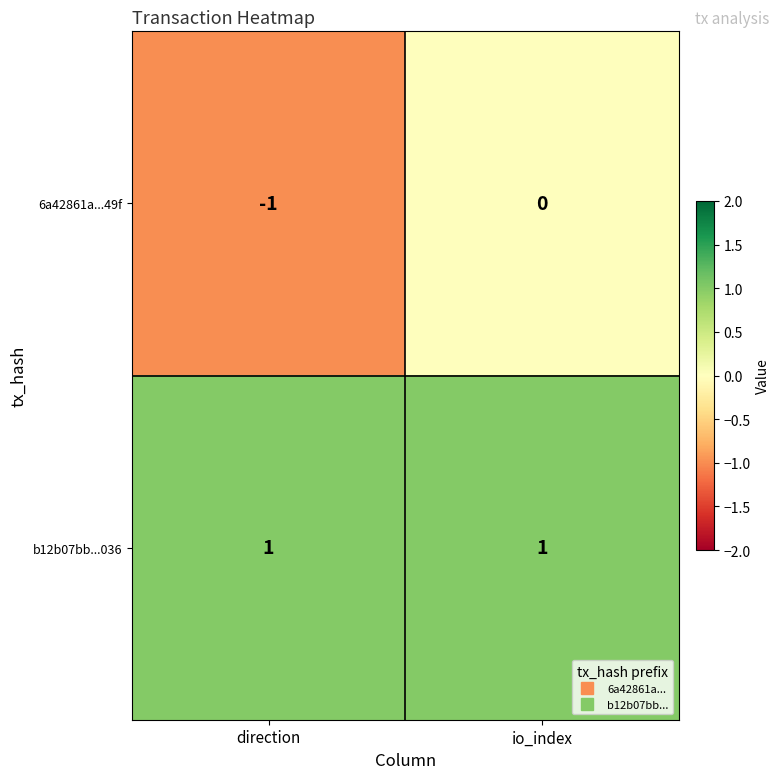

Is it true that b12b07bb...036 equals 1 at direction?

True